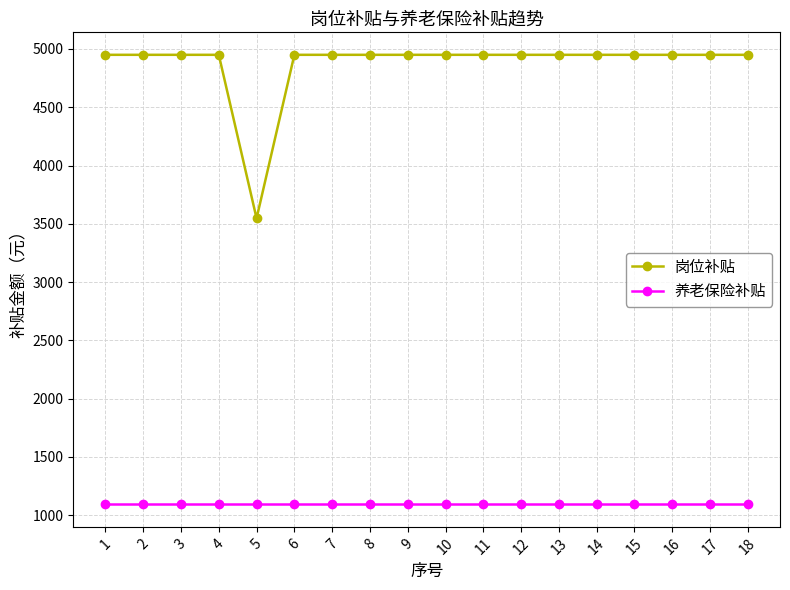

True or false: 养老保险补贴 has a value of 748 at 6.

False